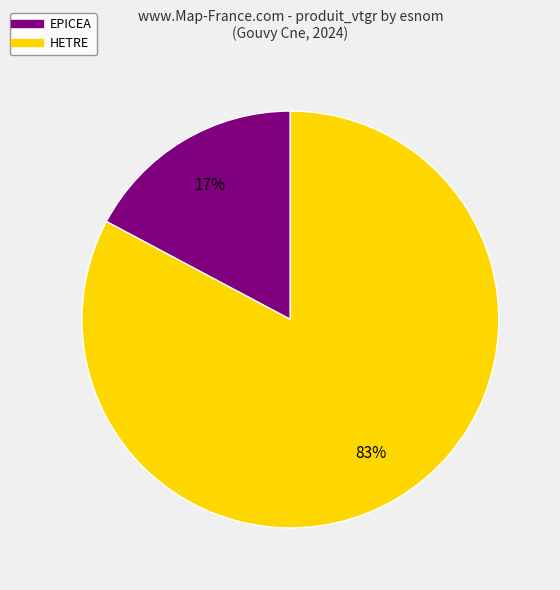

Which has a higher value, EPICEA or HETRE?

HETRE